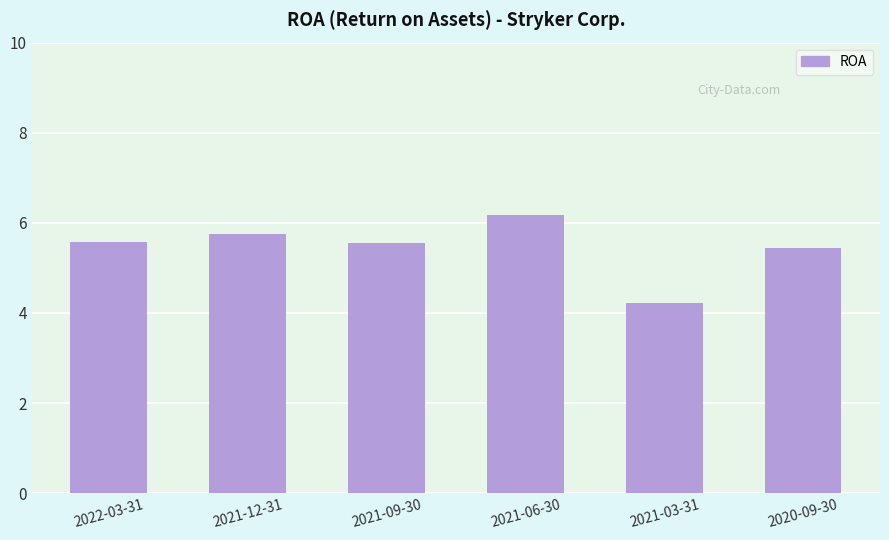

Rank the categories by value from highest to lowest.

2021-06-30, 2021-12-31, 2022-03-31, 2021-09-30, 2020-09-30, 2021-03-31